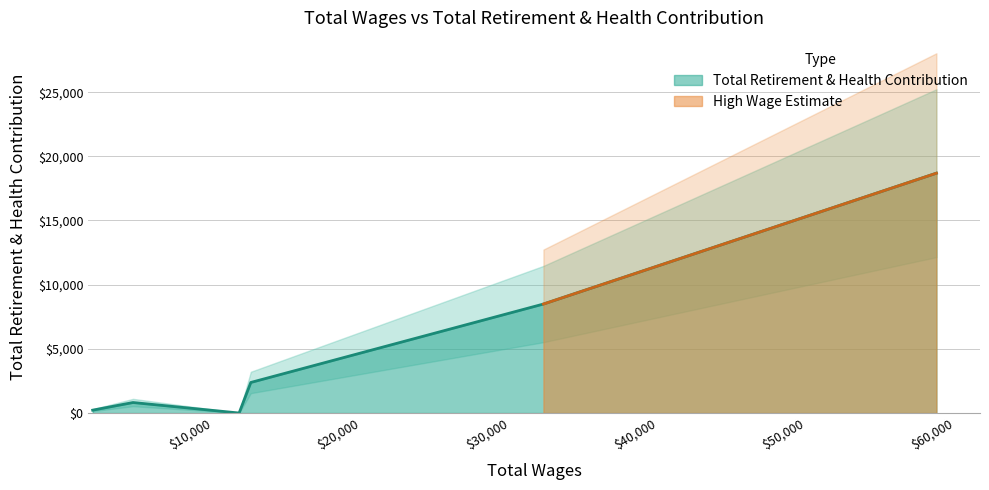

What is the change in value from Speech-Language Pathologist (58775) to Instructional Asst Spec Ed I (11756)?

-18687